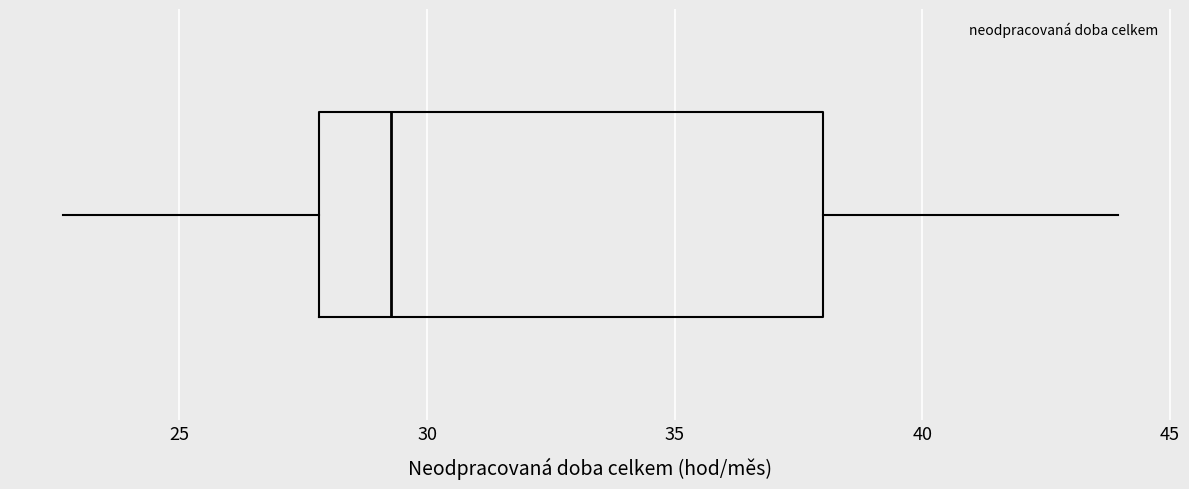

Transcribe this box plot: give where the median line is, the range the box spans, and where the two whiskers end, as read against the x-axis. The values are not printed on the chart, so give them approximately, as read against the axis.

median 29.5, box 28.0 to 38.0, whiskers 22.5 to 44.0